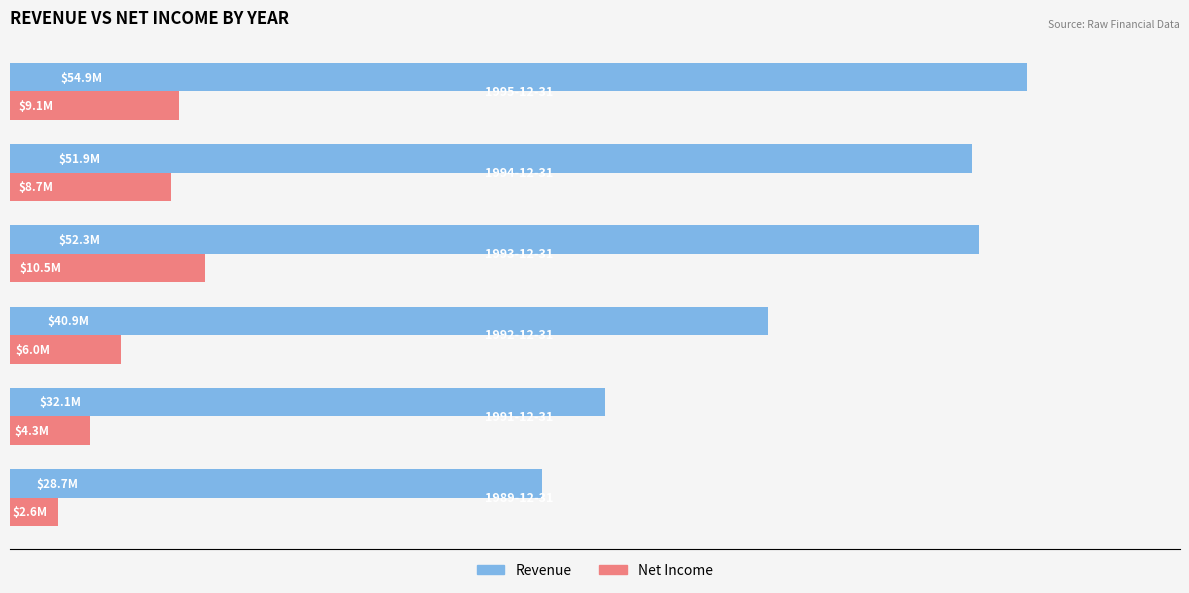

What are all the series names shown in the legend?

Revenue, Net Income